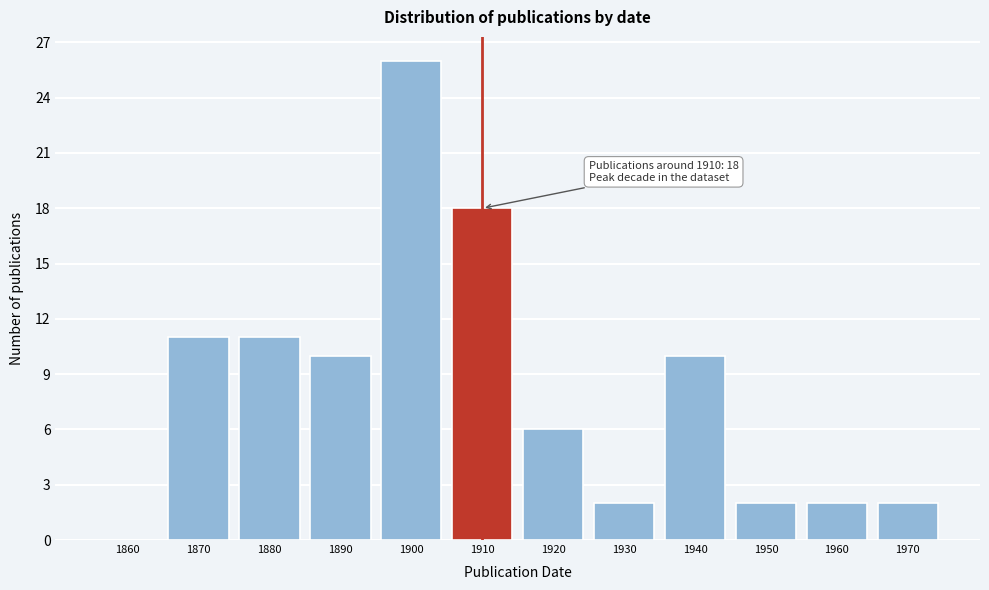

Reading left to right, list all the values displayed in this chart.

1860=0	1870=11	1880=11	1890=10	1900=26	1910=18	1920=6	1930=2	1940=10	1950=2	1960=2	1970=2